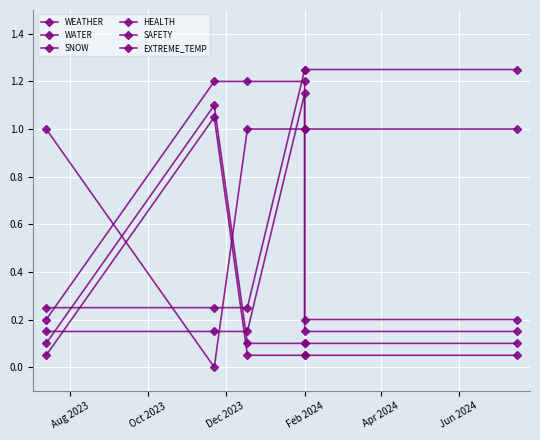

What is the sum of the WEATHER values at Feb 2024 and Aug 2023?

2.0